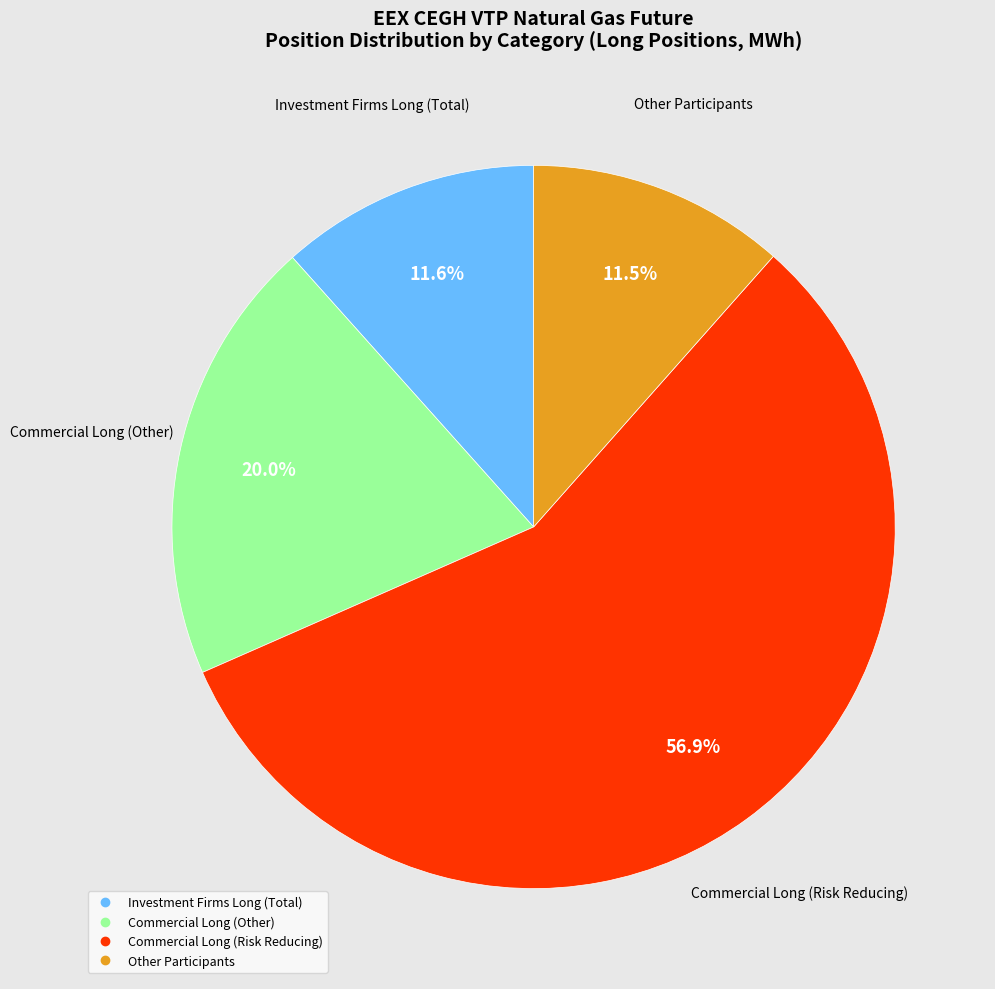

Does any single category account for the majority?

Yes